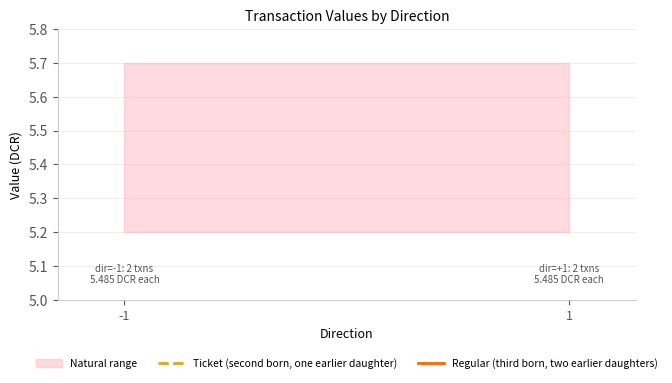

True or false: valid_mainchain and io_index intersect in this chart.

False